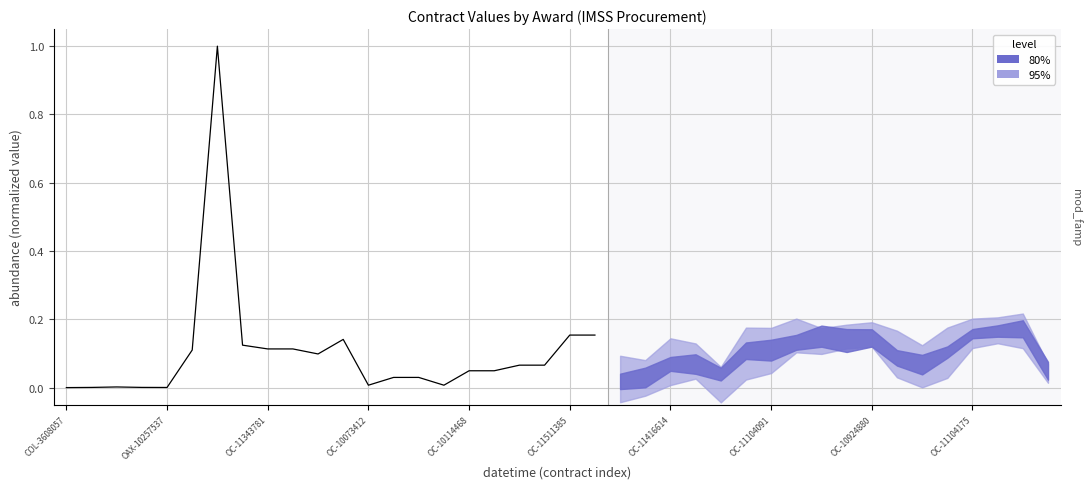

What position from the right is 13?

9